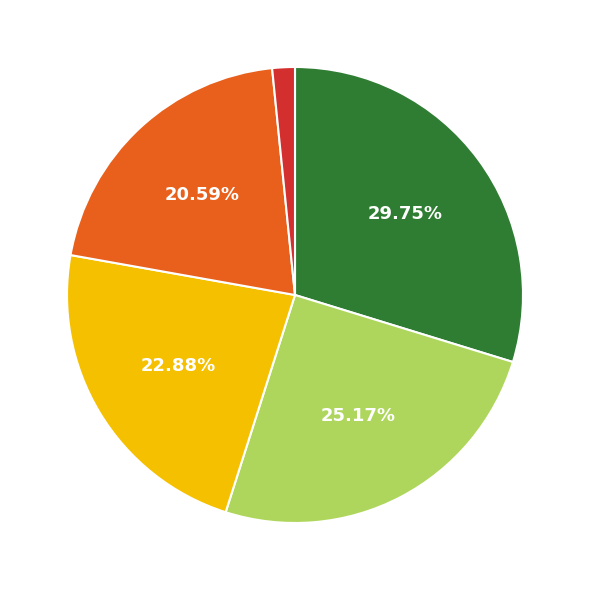

Does any single category account for the majority?

No